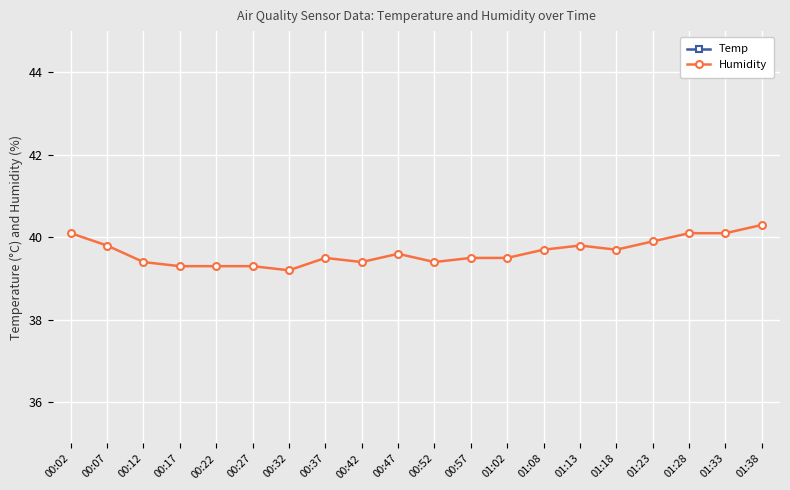

What position from the right is 00:42?

12